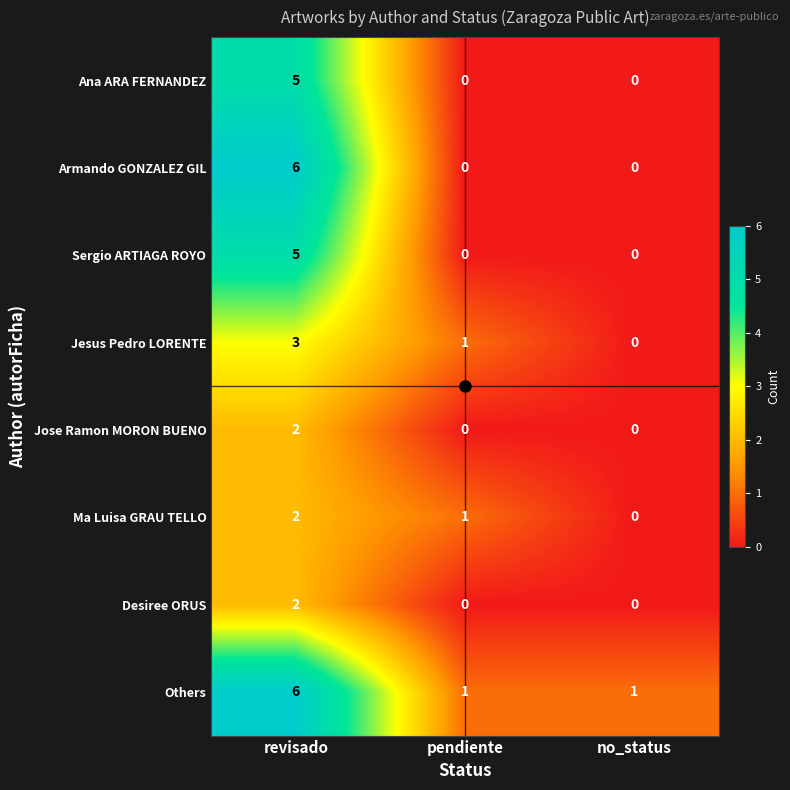

What is the sum of the Sergio ARTIAGA ROYO values at revisado and pendiente?

5